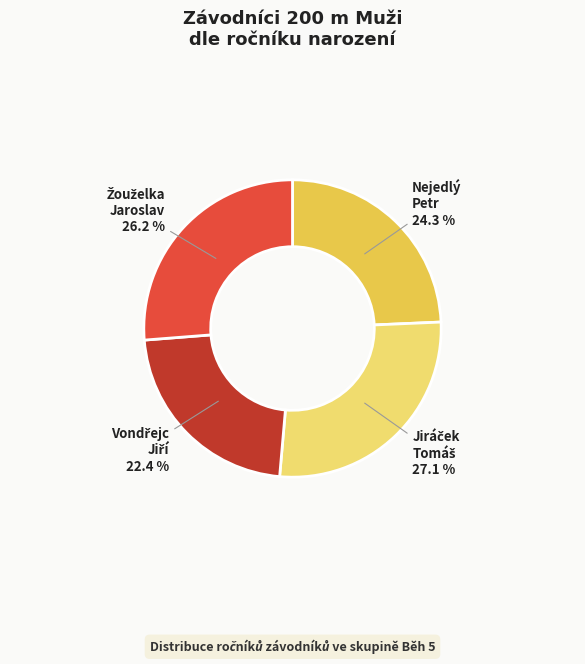

Is there a majority slice in this chart?

No